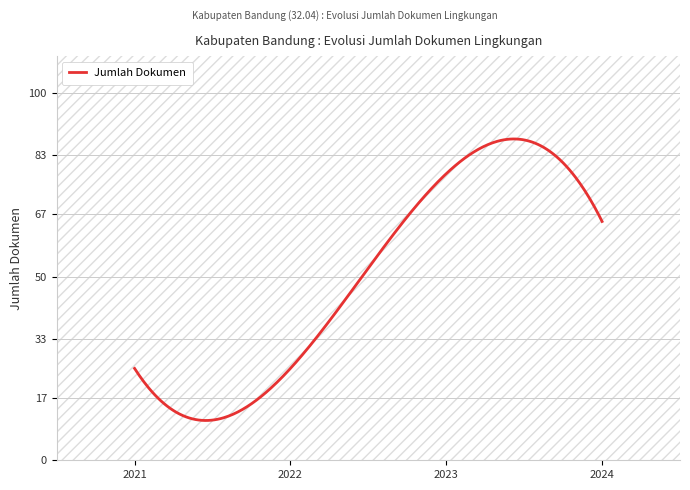

What is the minimum value shown in the chart?

25